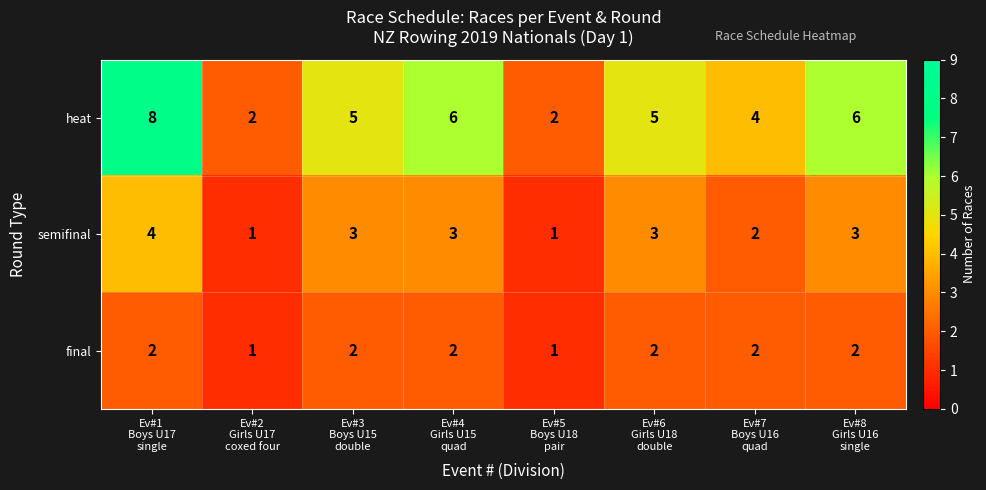

List the series in order of their peak value, highest first.

heat, semifinal, final